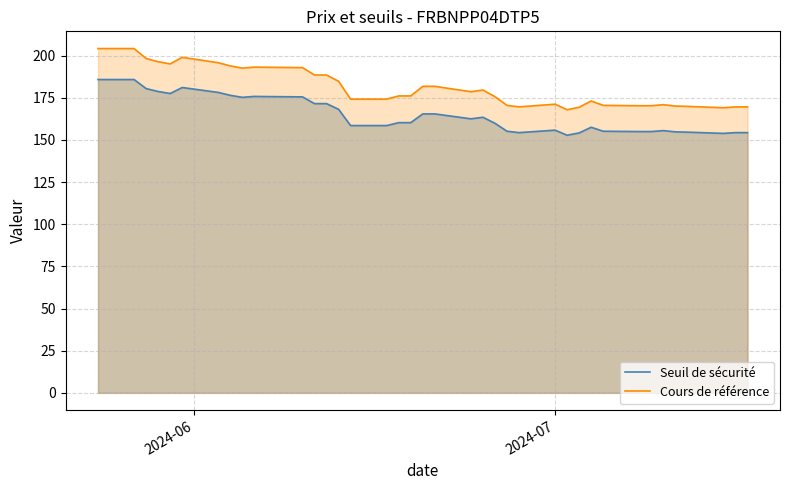

Rank the series by their average value, from highest to lowest.

Cours de référence, Seuil de sécurité